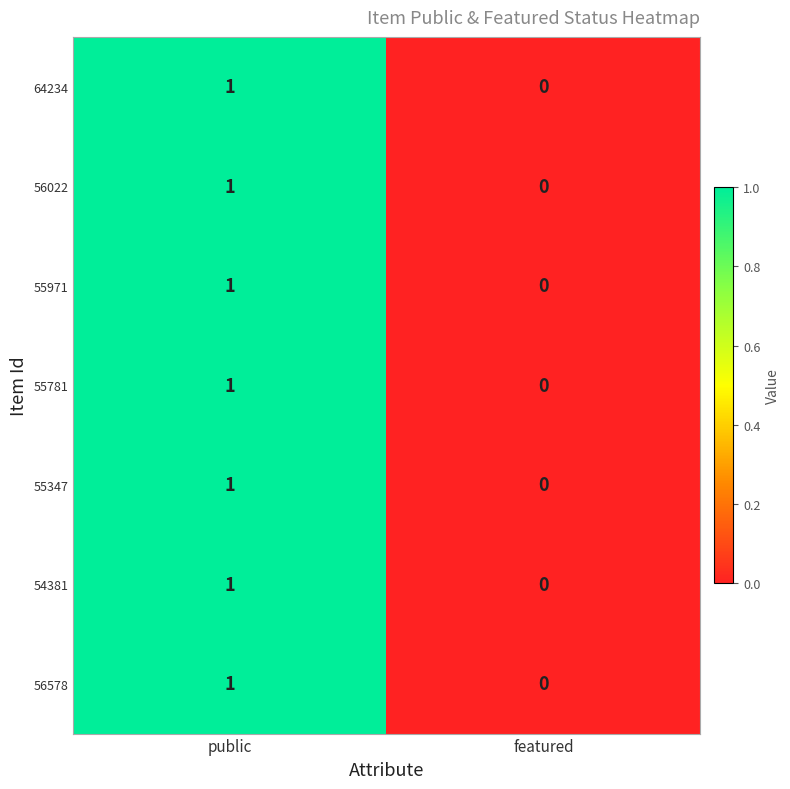

Is it true that 56578 equals 0 at featured?

True